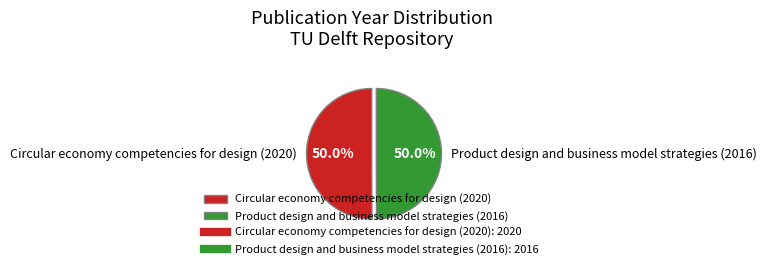

To the nearest percent, what percentage of the pie is Product design and business model strategies (2016)?

50%